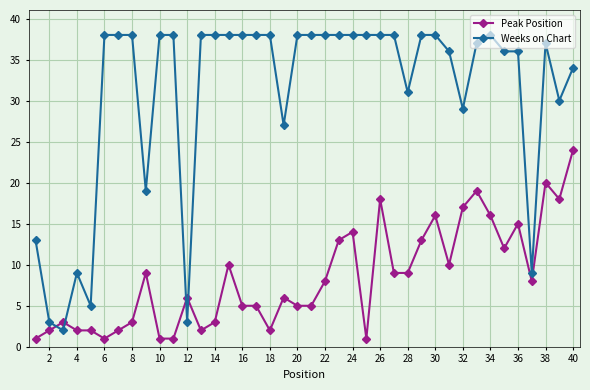

List the series in order of their peak value, highest first.

Weeks on Chart, Peak Position